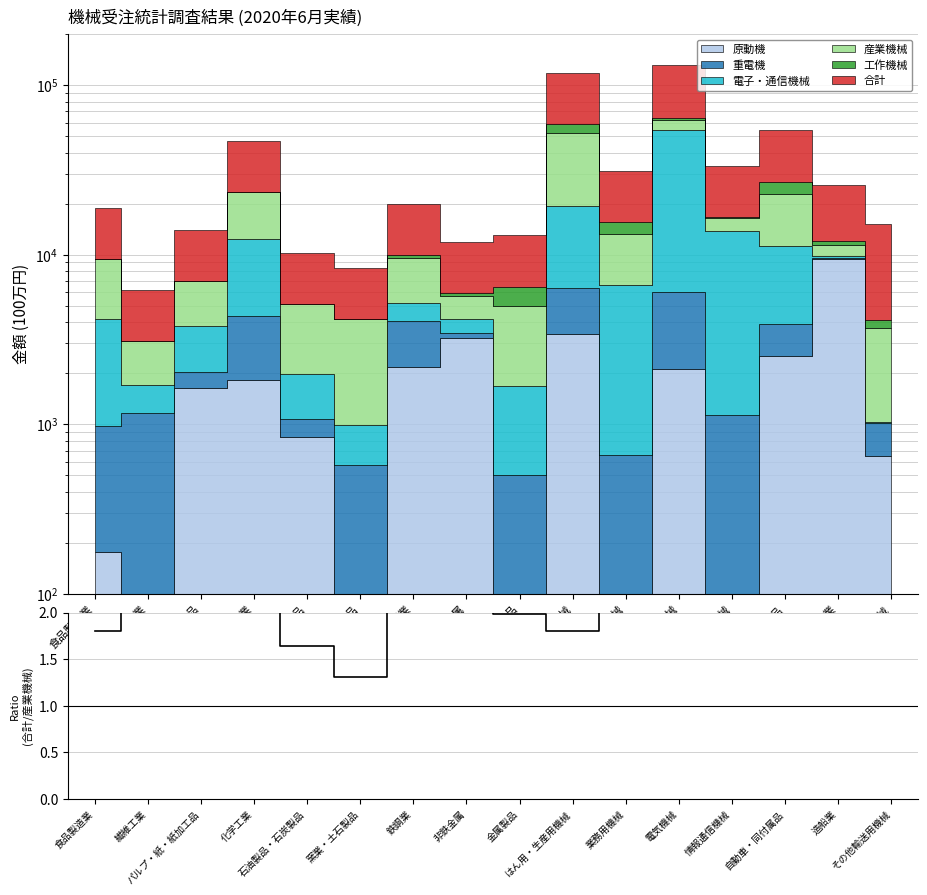

What is the change in value from 化学工業 to 窯業・土石製品?

-0.8